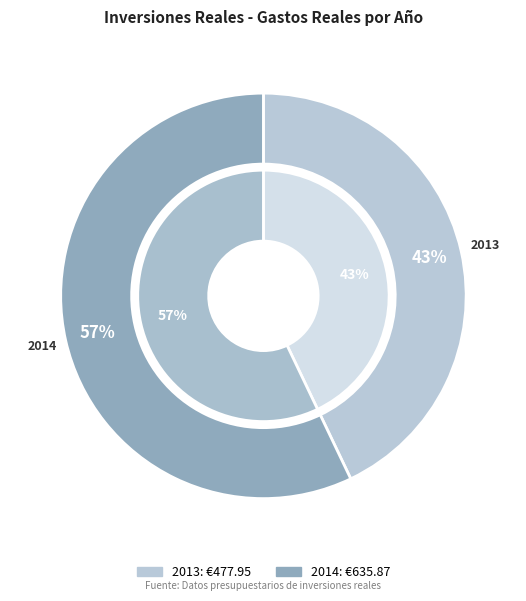

True or false: 2014 accounts for 68% of the total.

False